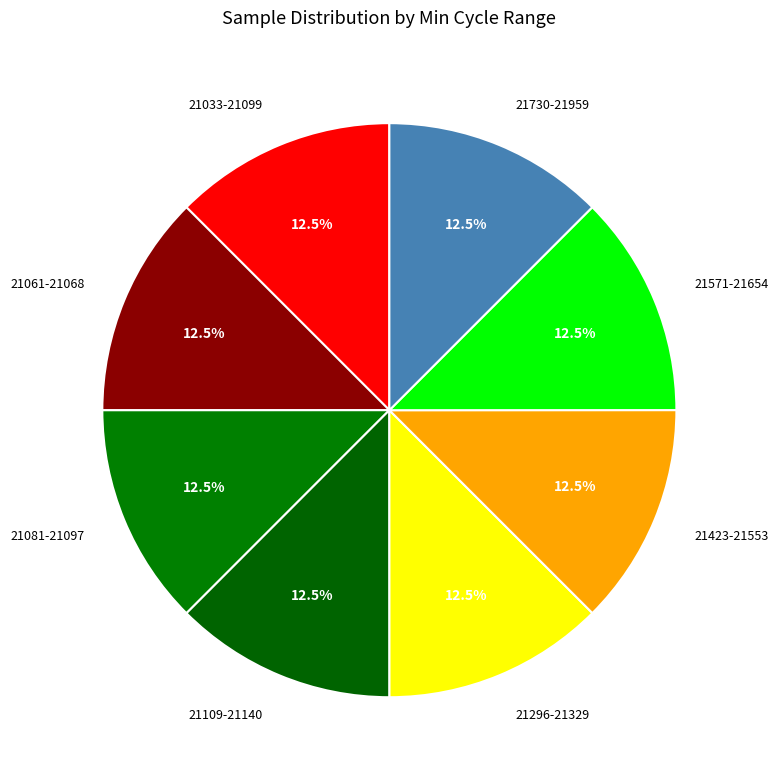

What is the ratio of the value at 21296-21329 to the value at 21571-21654?

1.0